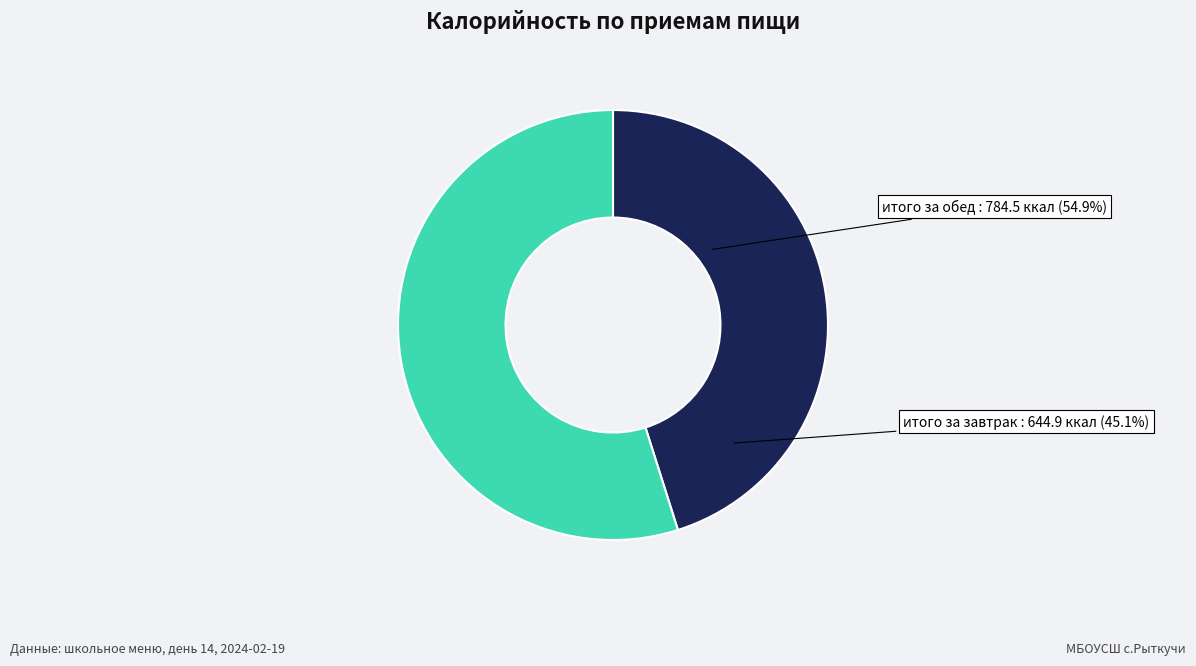

Rank the categories by value from highest to lowest.

итого за обед, итого за завтрак